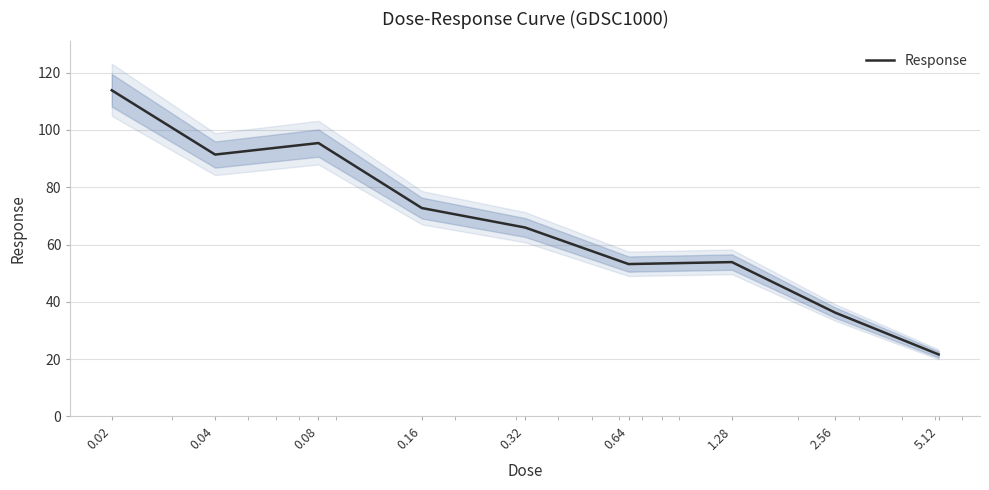

What is the ratio of the value at 0.04 to the value at 0.08?

1.0